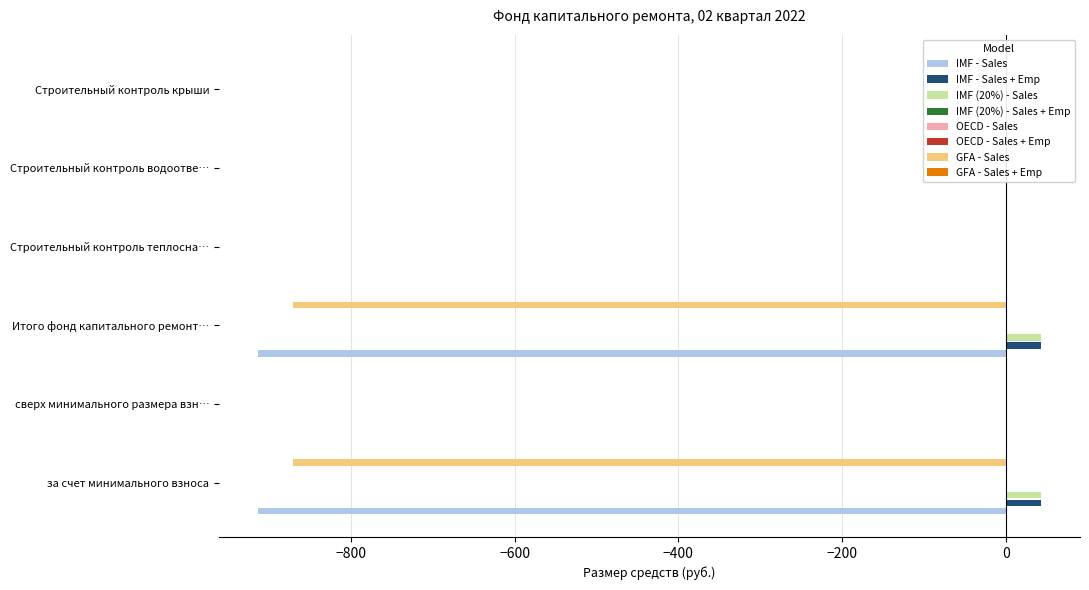

The value of GFA - Sales at Строительный контроль теплосна… is -366.5. True or false?

False